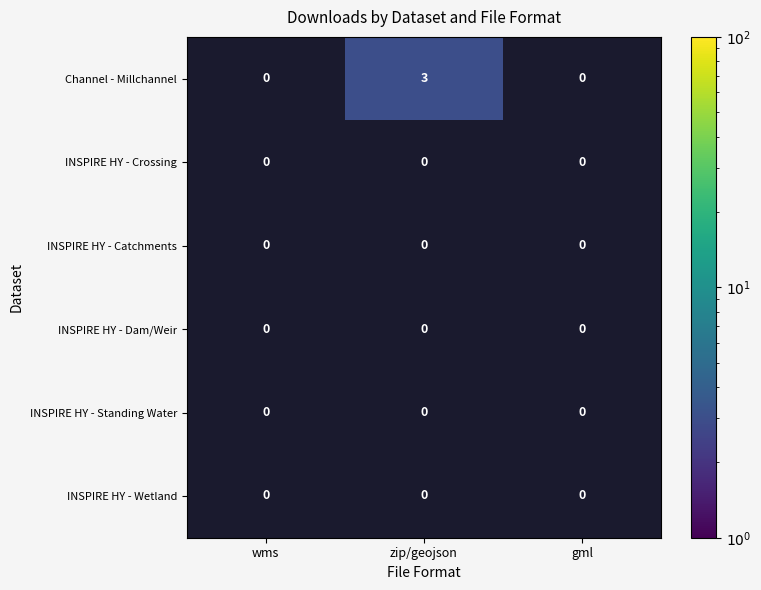

Which has a higher value, wms or zip/geojson?

zip/geojson